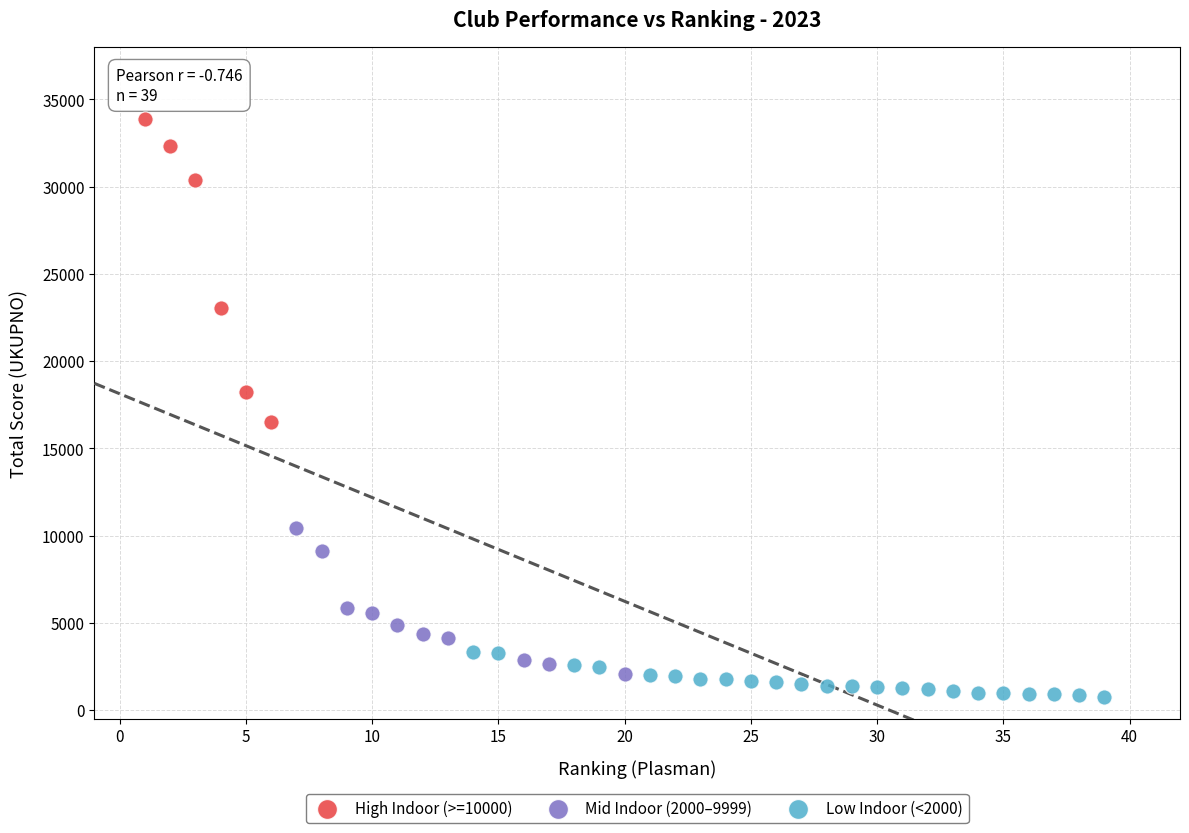

Which series reaches the maximum Y coordinate?

High Indoor (>=10000)